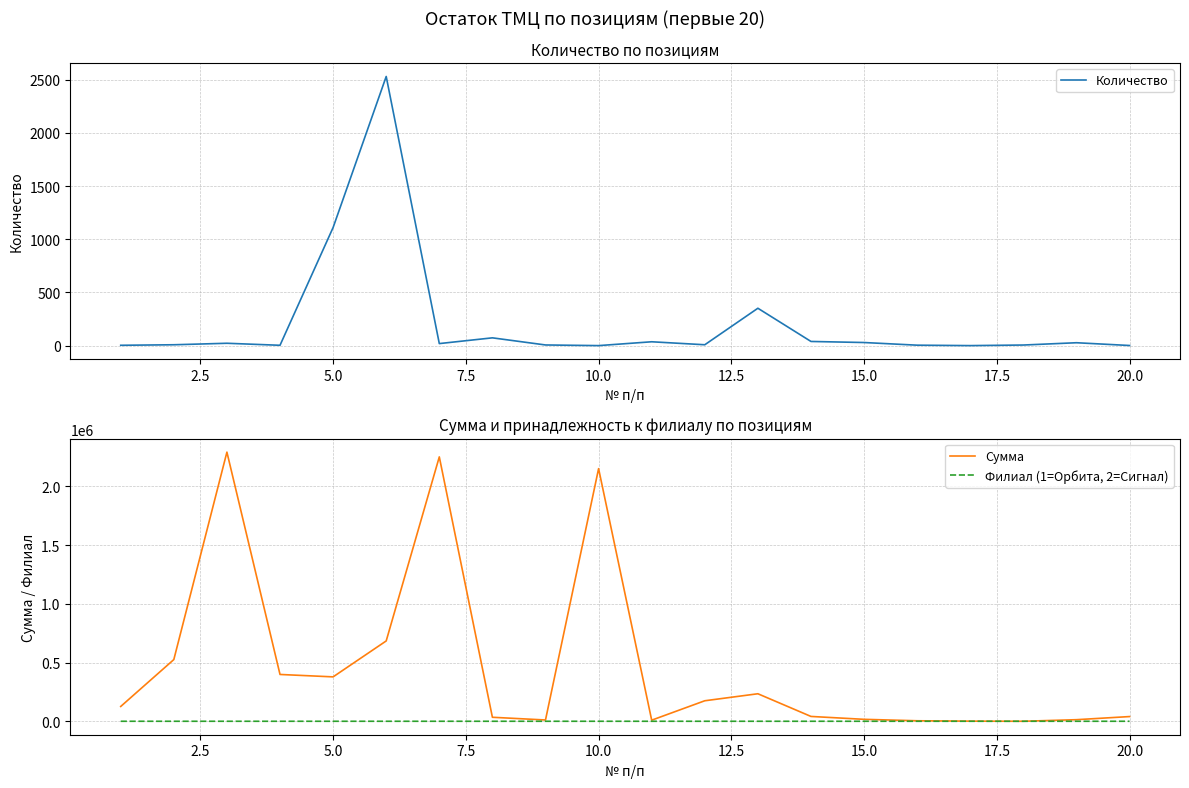

List the series in order of their peak value, highest first.

Сумма, Количество, Филиал (1=Орбита, 2=Сигнал)